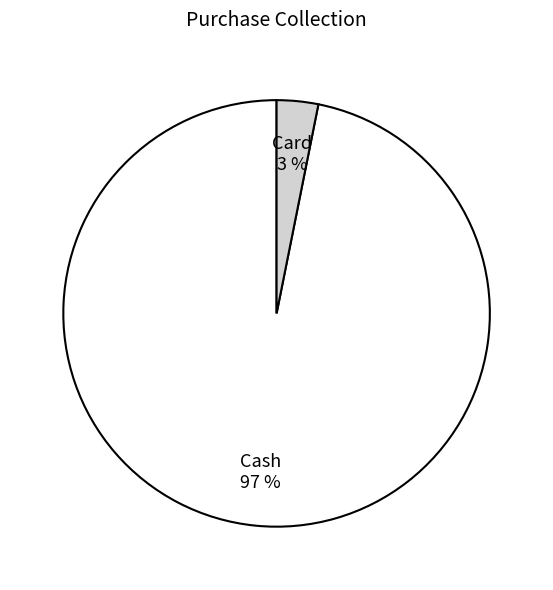

Which slice represents more than half of the pie?

Cash